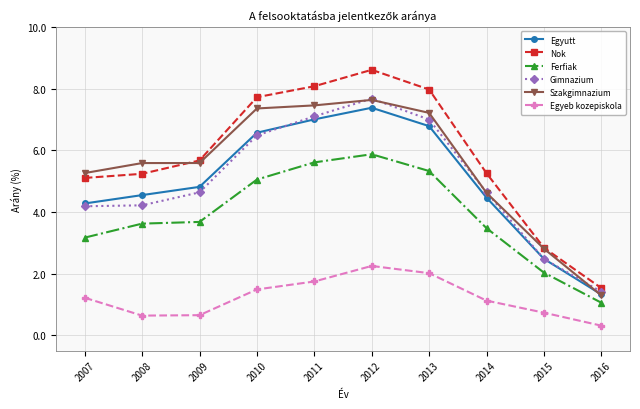

Which series changed the most between 2013 and 2016?

Nok